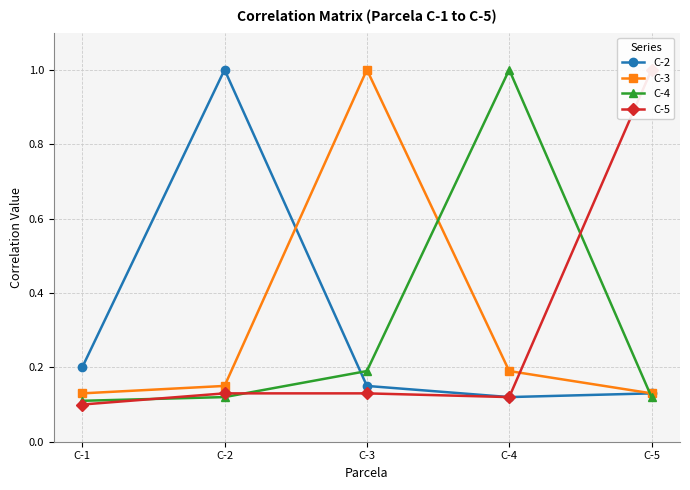

What is the approximate value of C-3 at C-3?

1.0